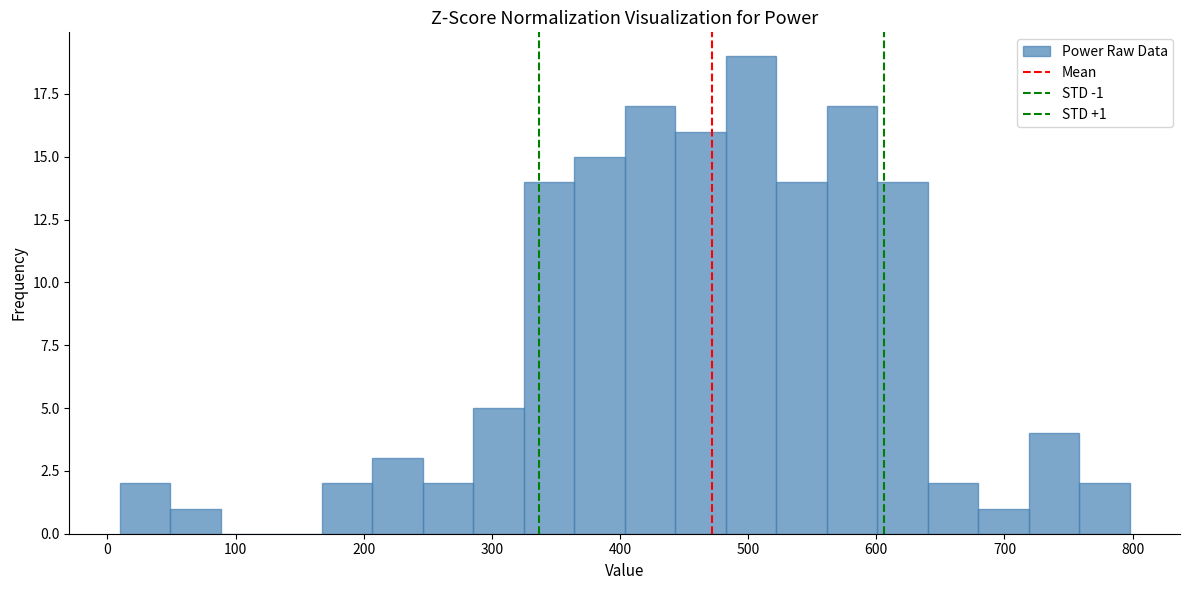

Around what value on the x-axis is the tallest bar? Give the approximate position of its centre, as read against the axis.

500